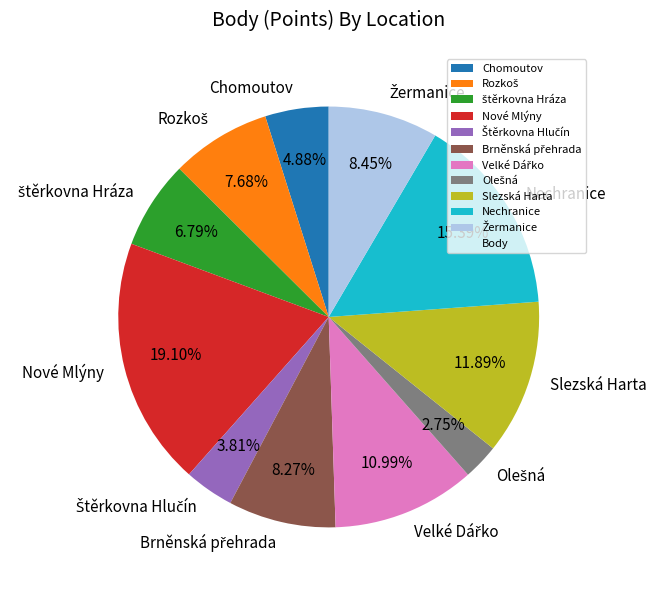

Does any single category account for the majority?

No